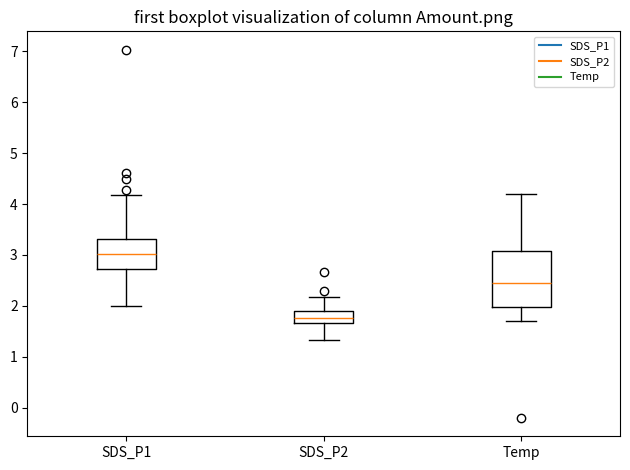

Reading left to right, read every box against the y-axis: the position of its median line, the range the box covers, and the ends of its whiskers. The values are not printed on the chart, so give them approximately, as read against the axis.

SDS_P1: median 3.0, box 2.7 to 3.3, whiskers 2.0 to 4.2
SDS_P2: median 1.8, box 1.7 to 1.9, whiskers 1.3 to 2.2
Temp: median 2.5, box 2.0 to 3.1, whiskers 1.7 to 4.2